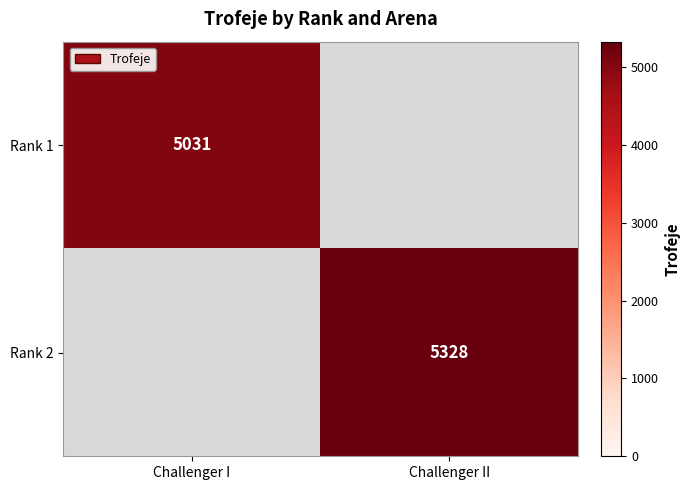

Is it true that Rank 1 equals 9050 at Challenger I?

False